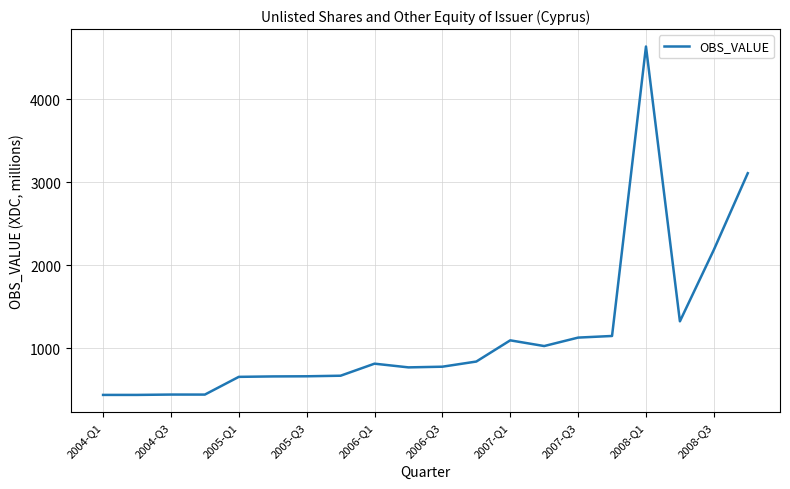

What is the maximum value shown in the chart?

4638.4